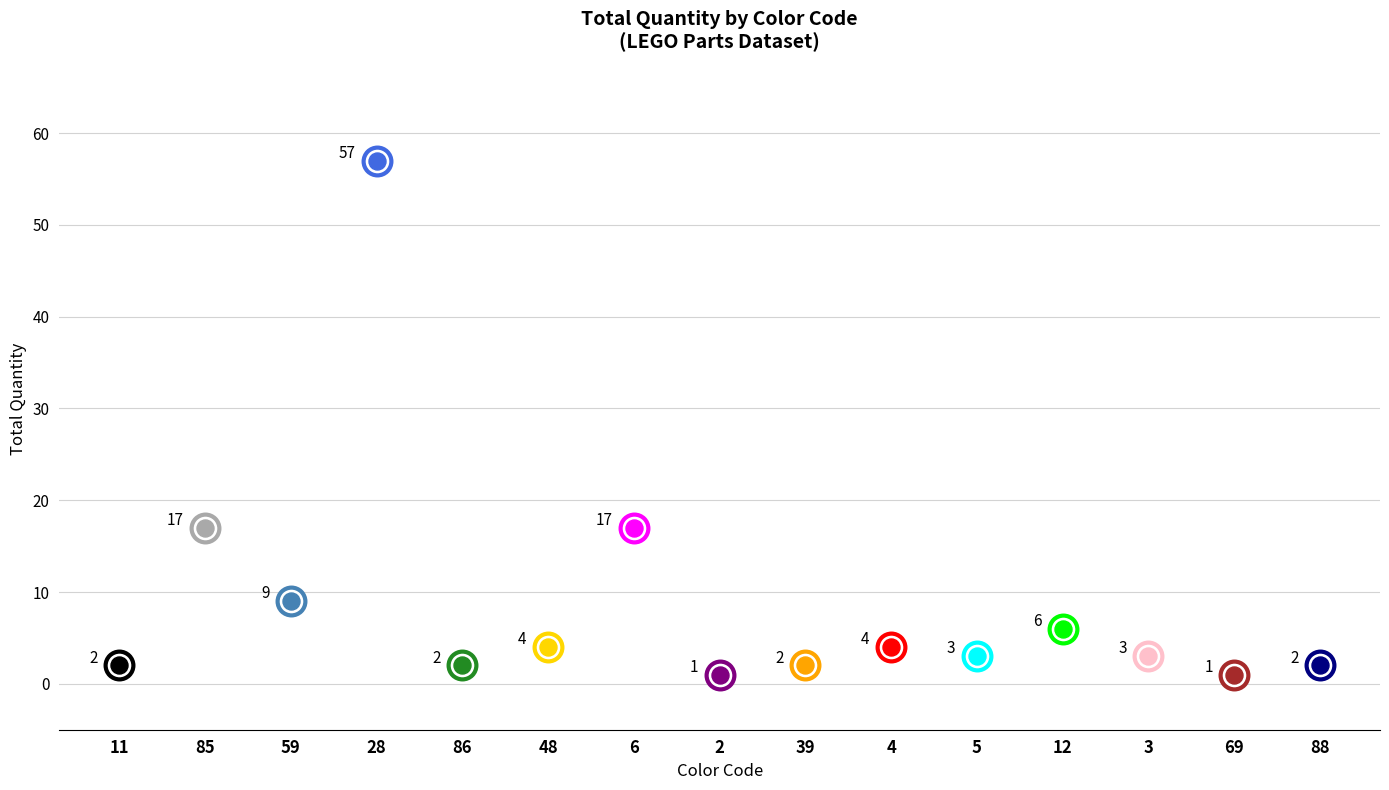

Between 88 and 11, which is larger?

88